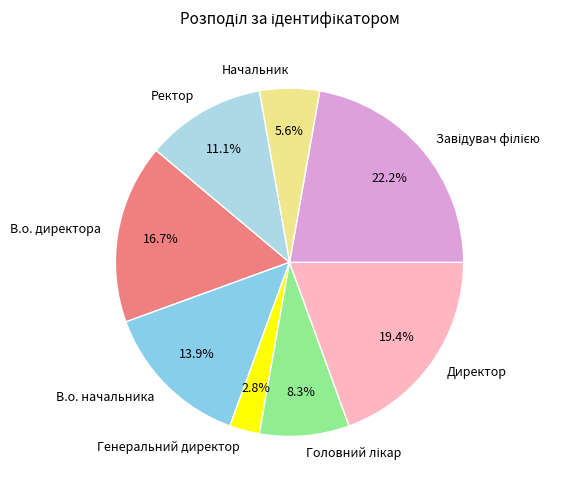

Is Ректор the majority of the pie?

No